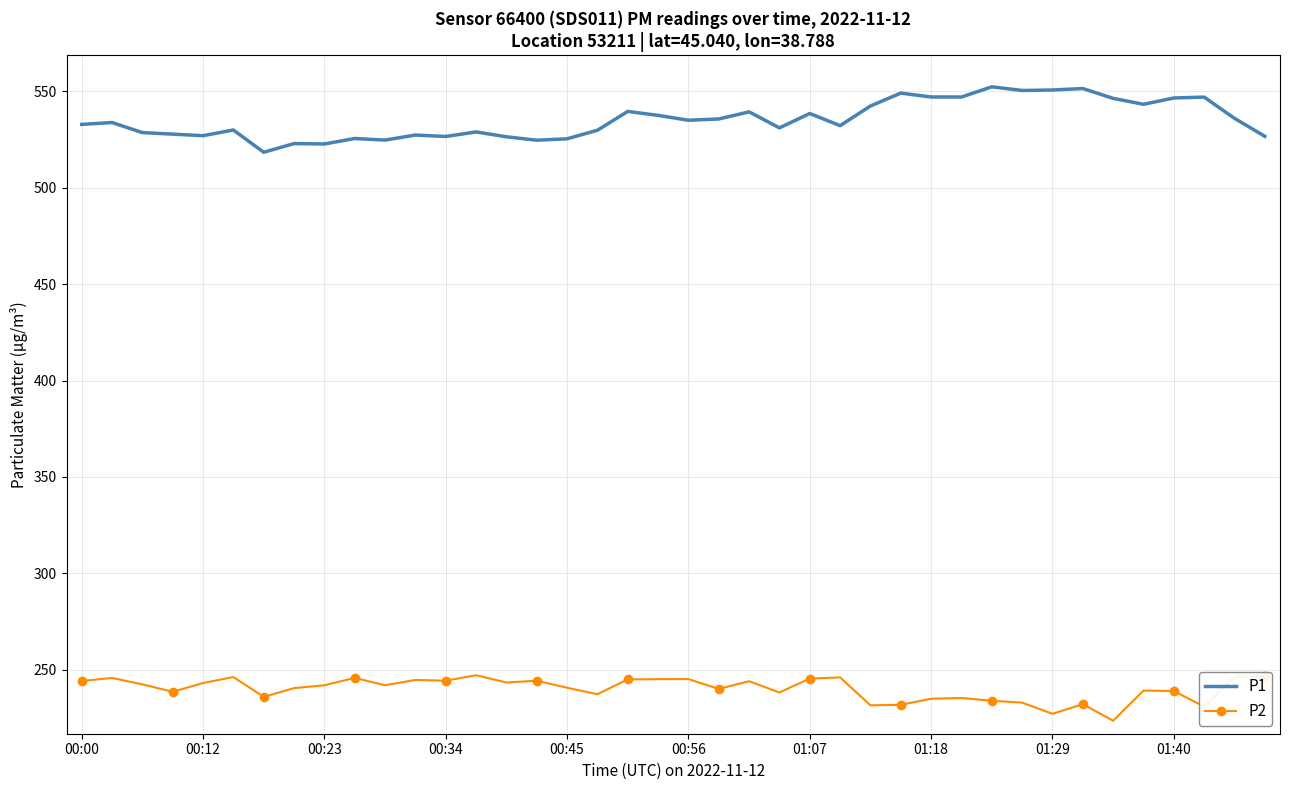

What is the minimum value for P1?

518.4